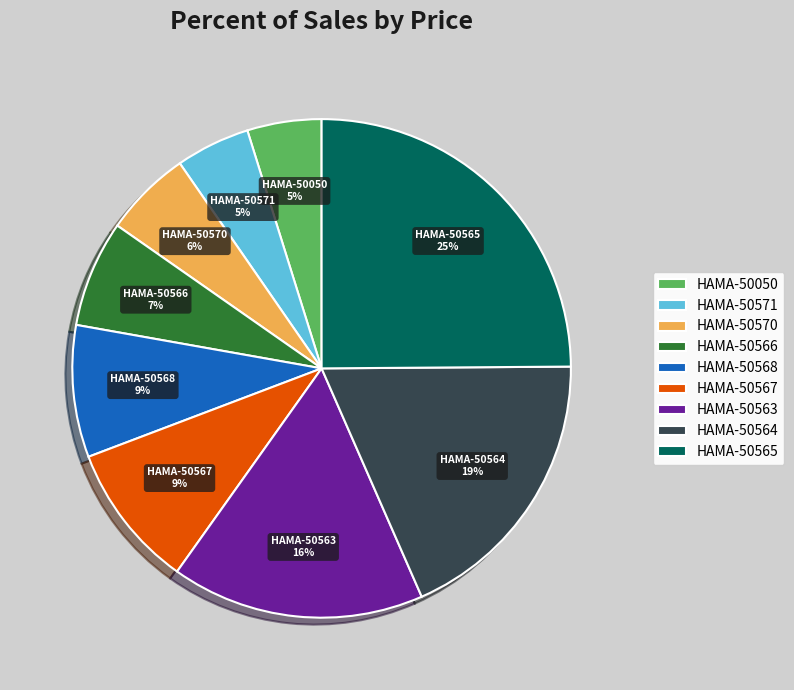

Count the number of slices in the pie.

9